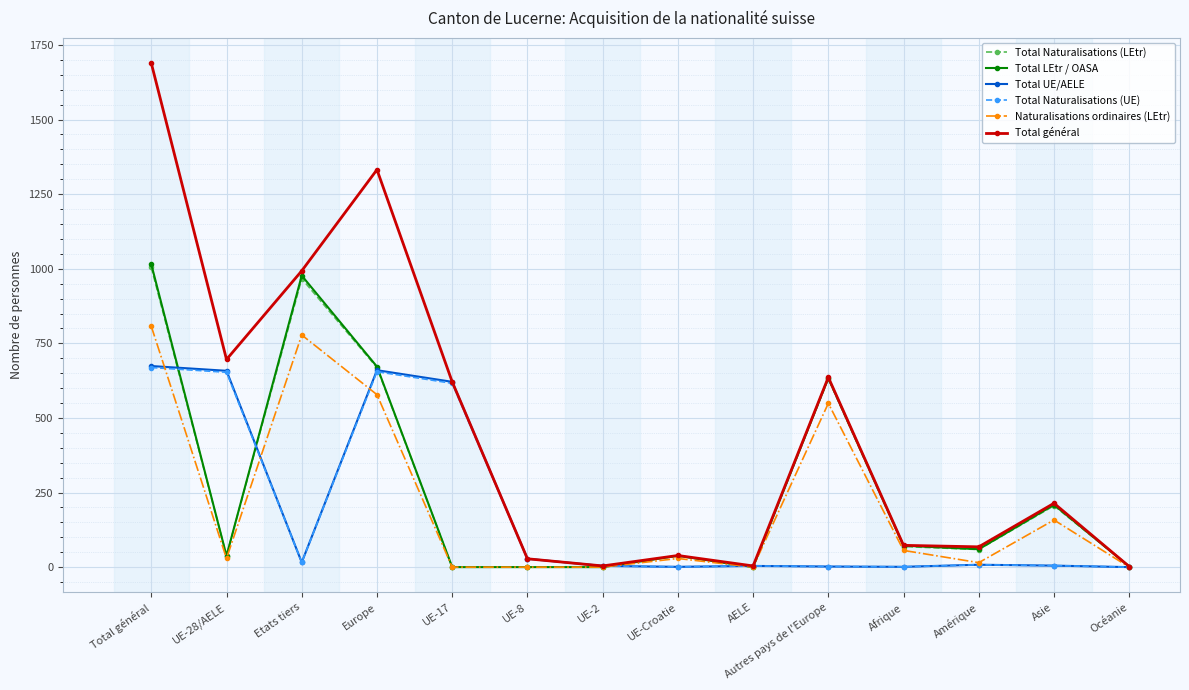

How many series are shown in this chart?

6